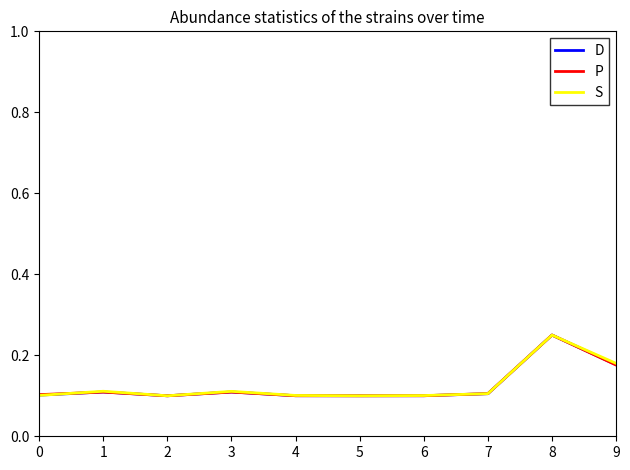

Which category has the highest value in the D series?

8